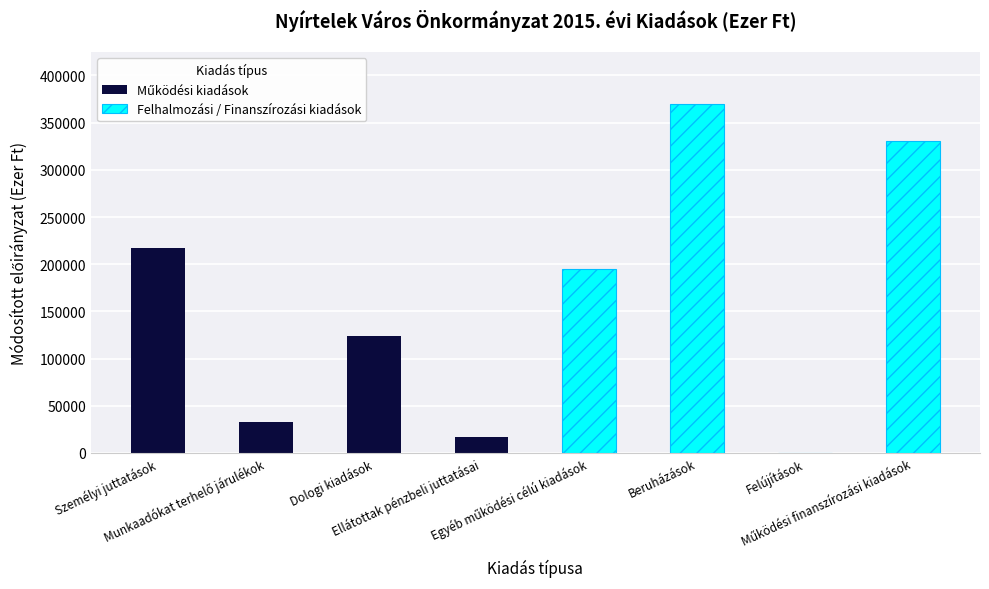

How many Felhalmozási / Finanszírozási kiadások values are between 194836 and 369413?

3